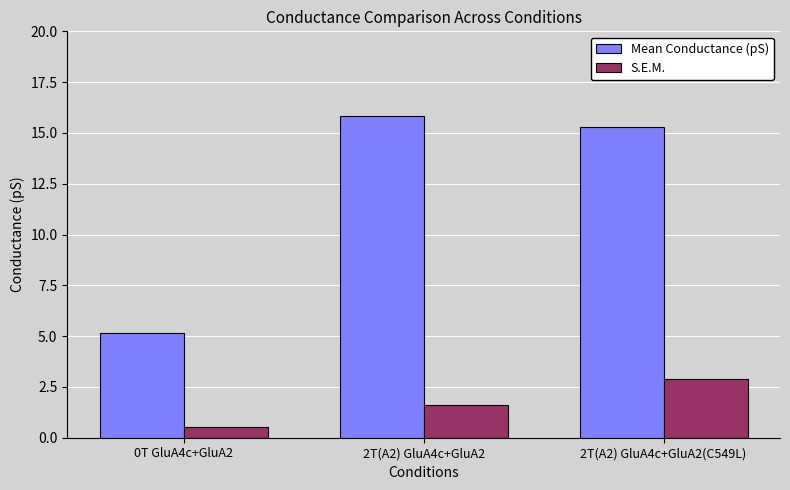

Are the bars horizontal?

No